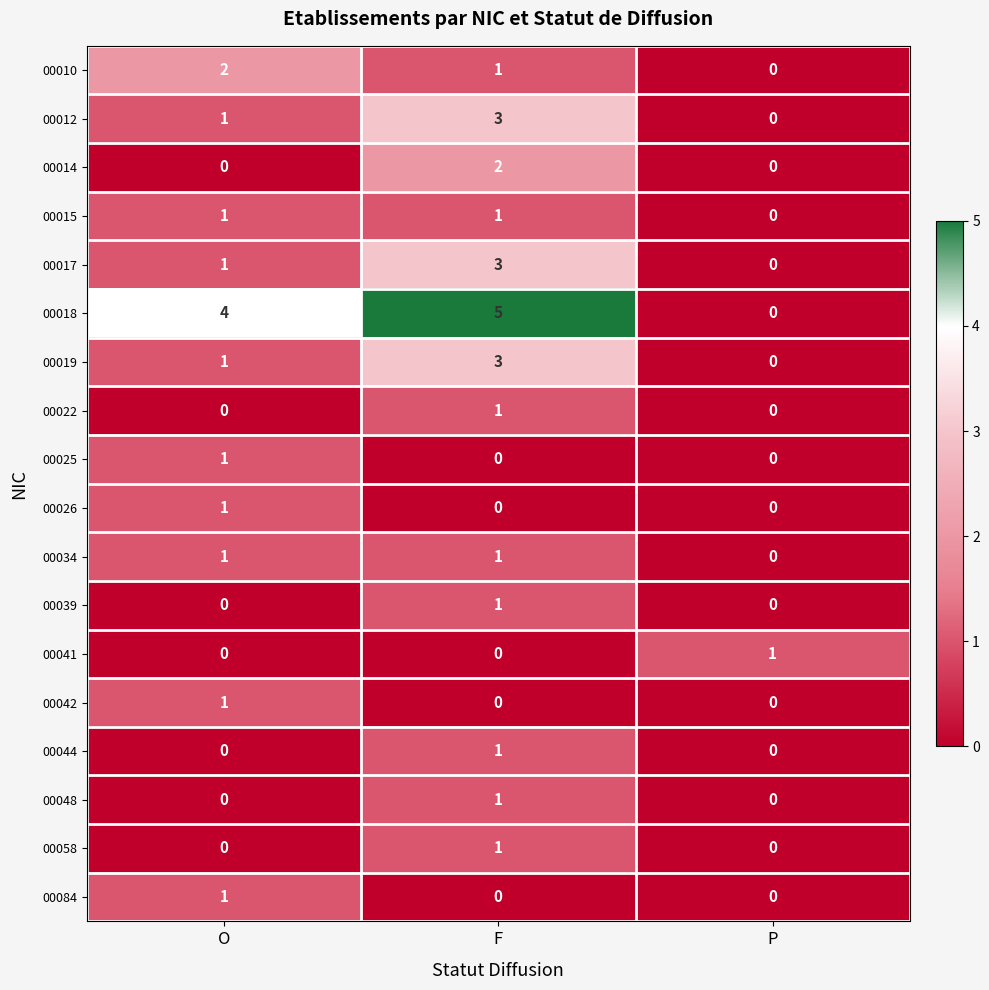

At which label is 00010 closest to 1?

F